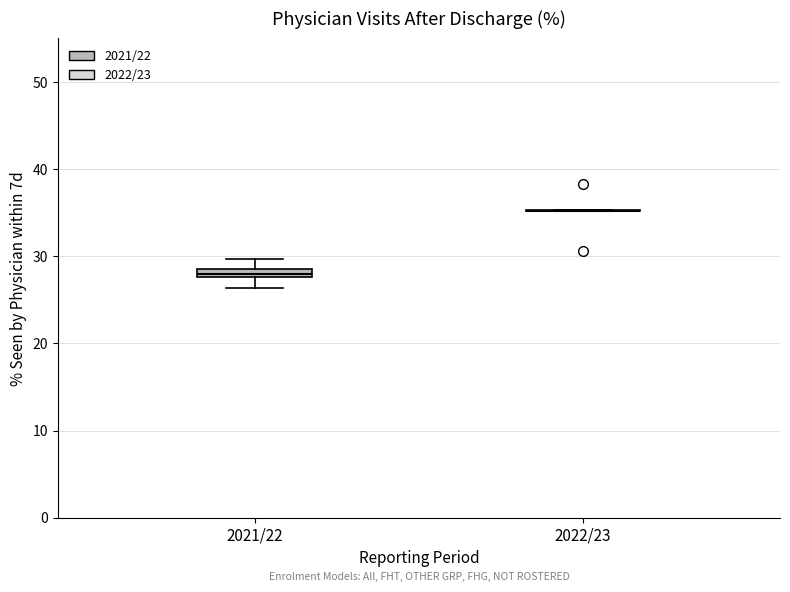

Where does the upper whisker of the box for 2021/22 end on the y-axis? The values are not printed on the chart, so give them approximately, as read against the axis.

30